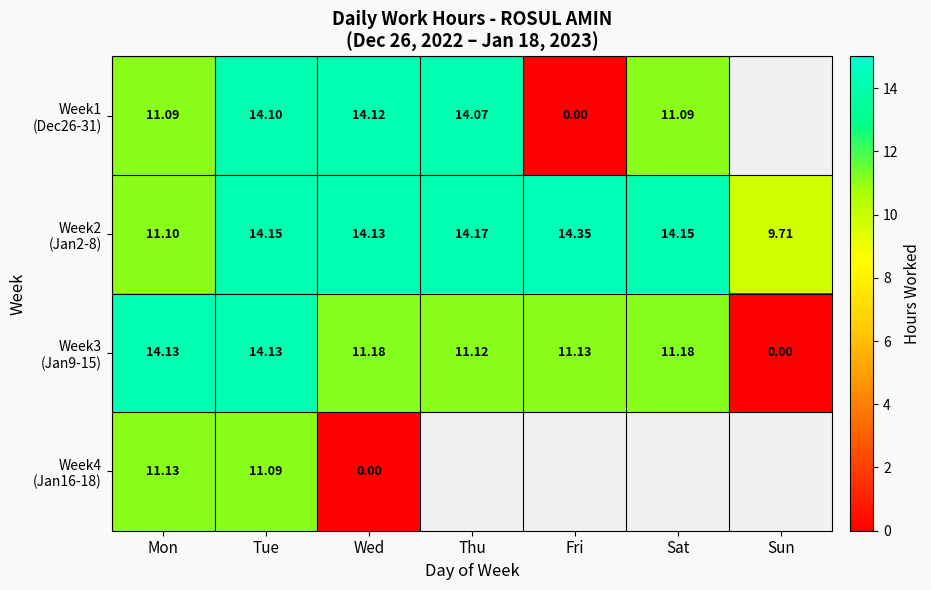

Between Mon and Tue, which is larger?

Tue